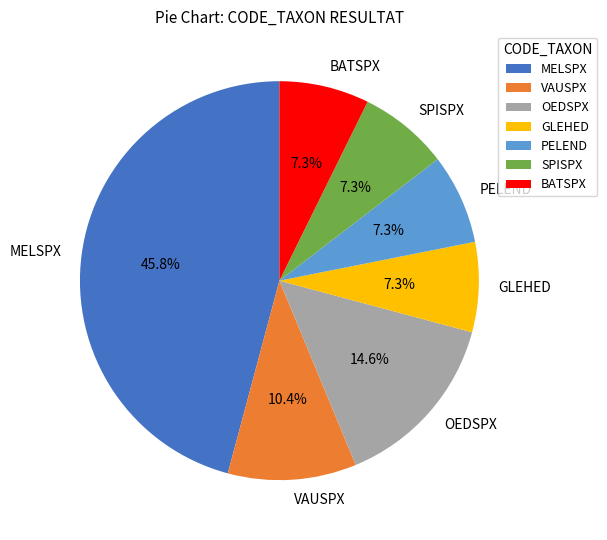

Do VAUSPX and GLEHED together represent more than half of the pie?

No